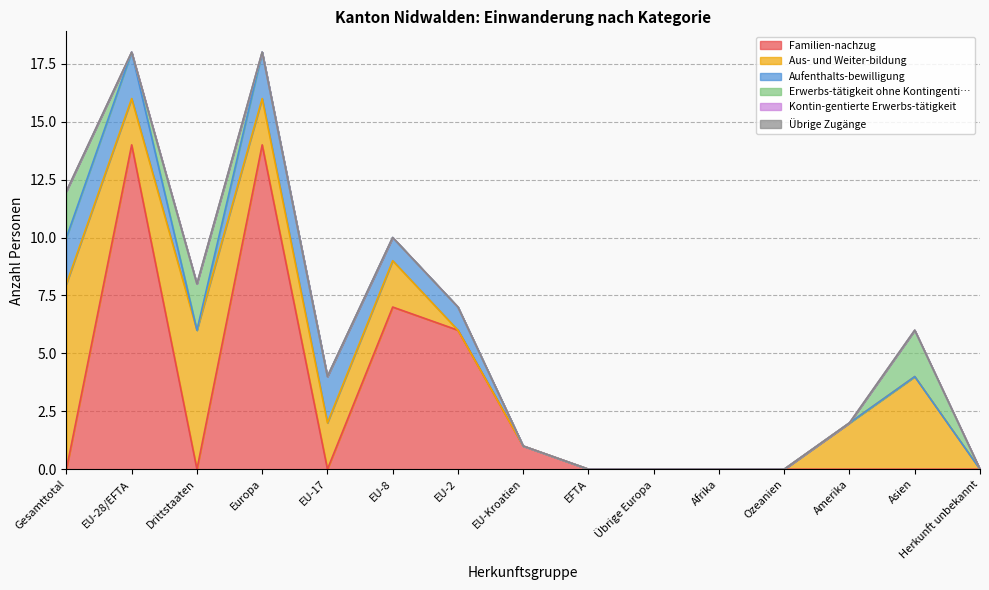

True or false: Aufenthalts-bewilligung has more than 0 interior local peaks.

False